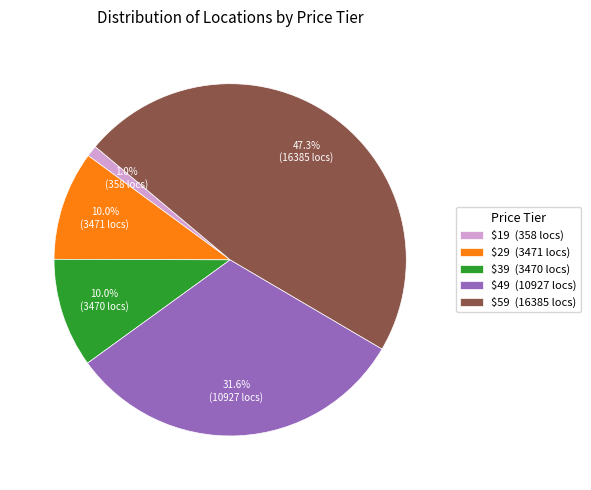

Does $49 (10927 locs) represent more than half of the total?

No